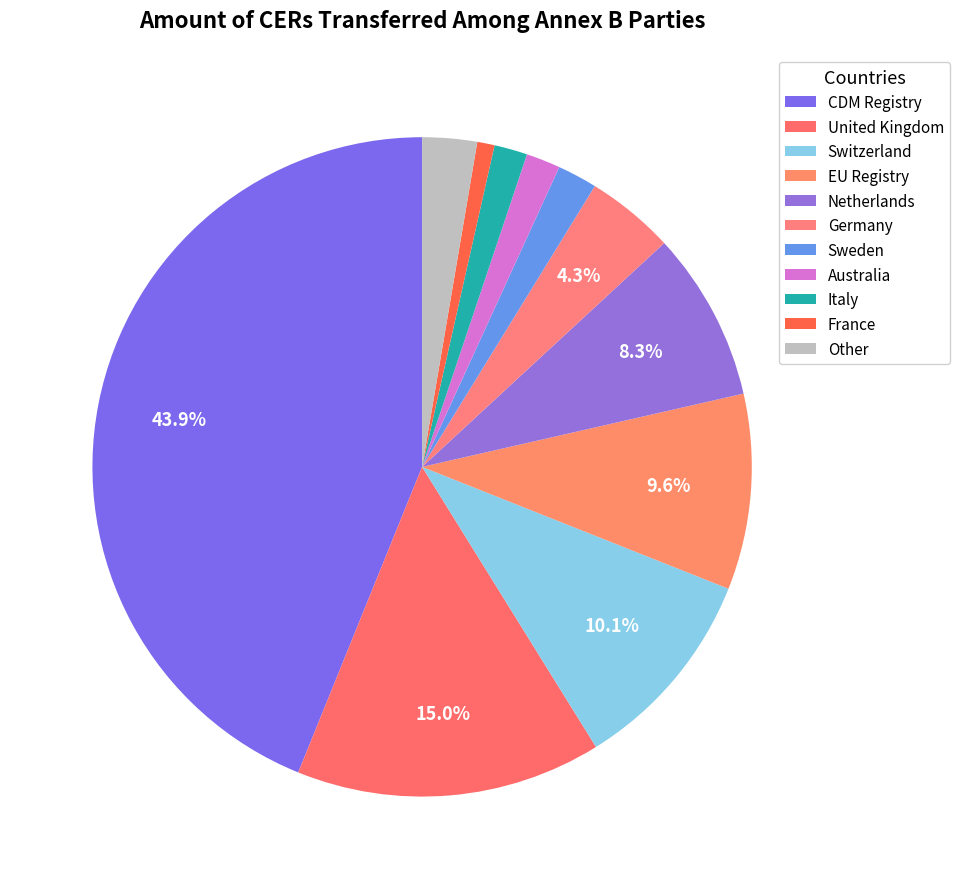

Combined, what portion of the pie is CDM Registry and Sweden?

45.8%